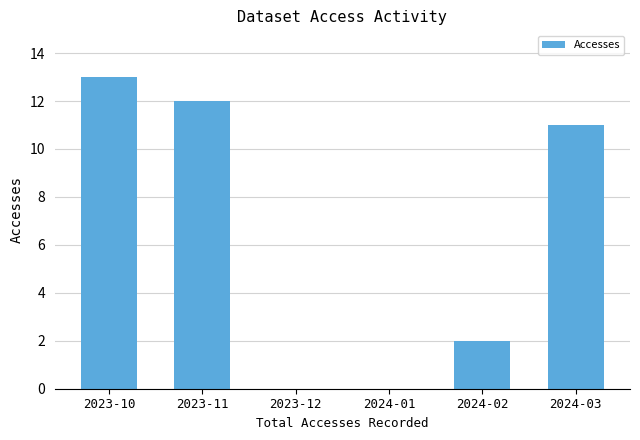

What is the average value?

6